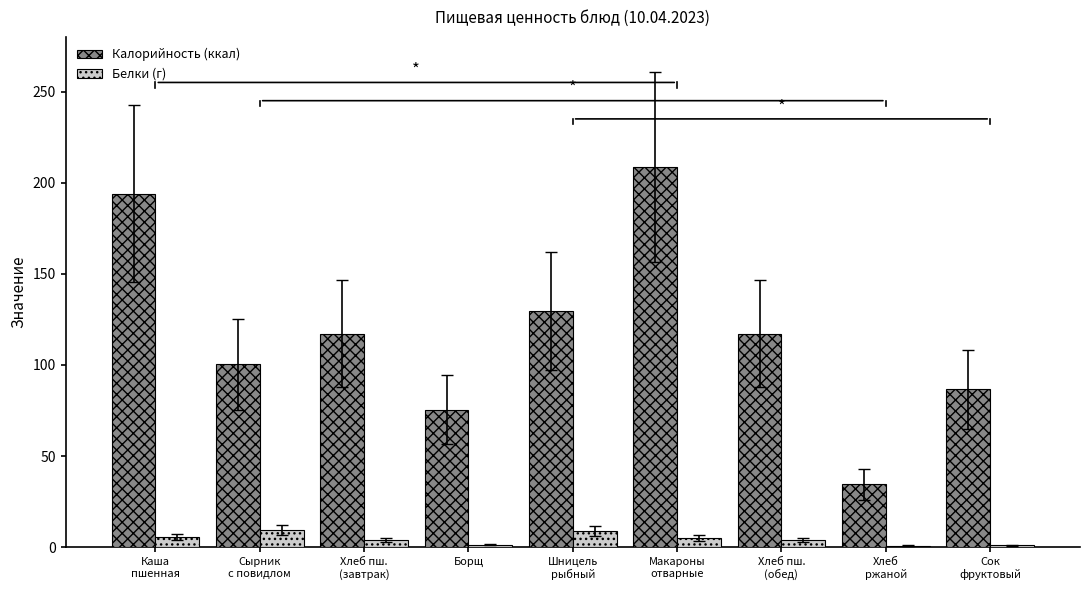

Count the number of categories in the chart.

9